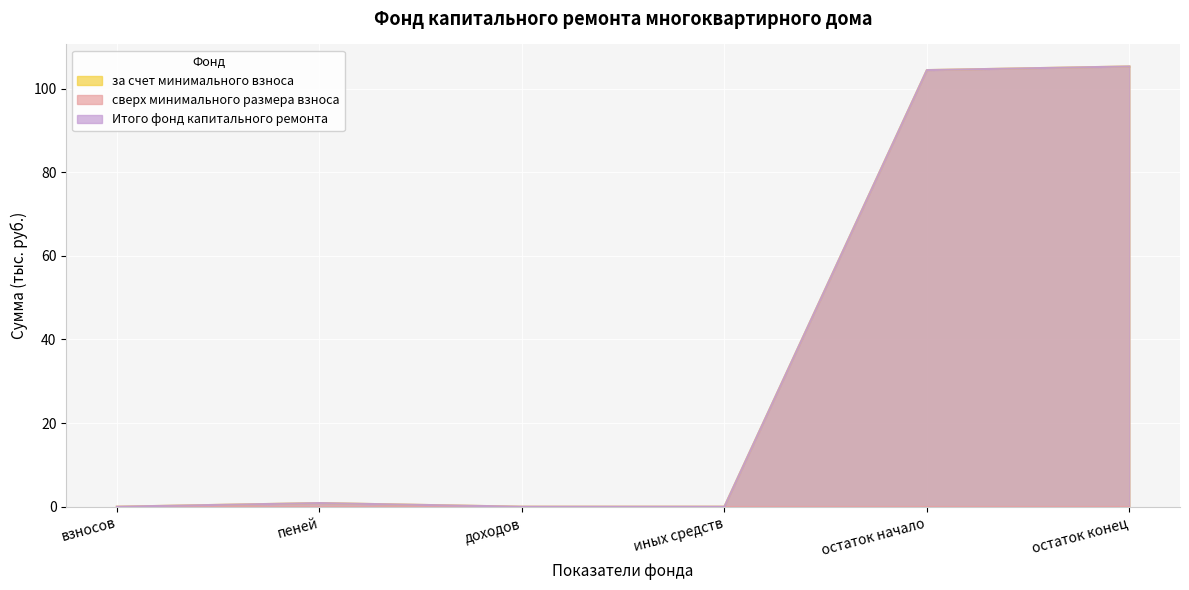

Which category has the highest value in the за счет минимального взноса series?

остаток конец